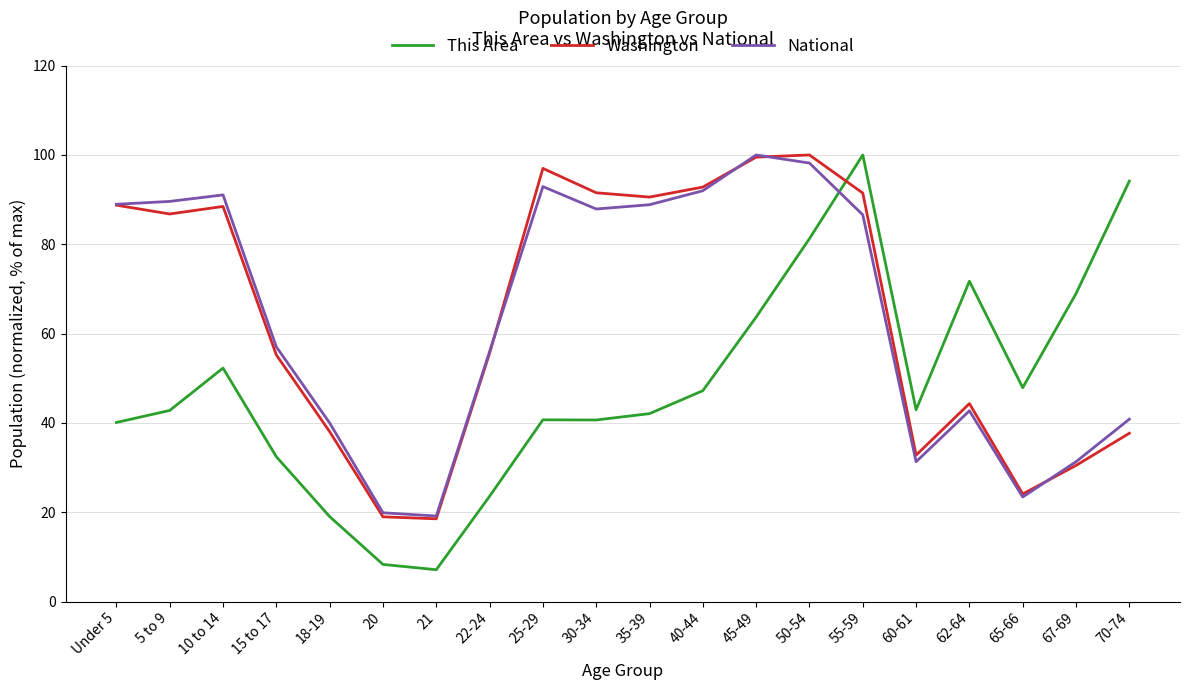

The Washington series shows 15.0 at 65-66. True or false?

False